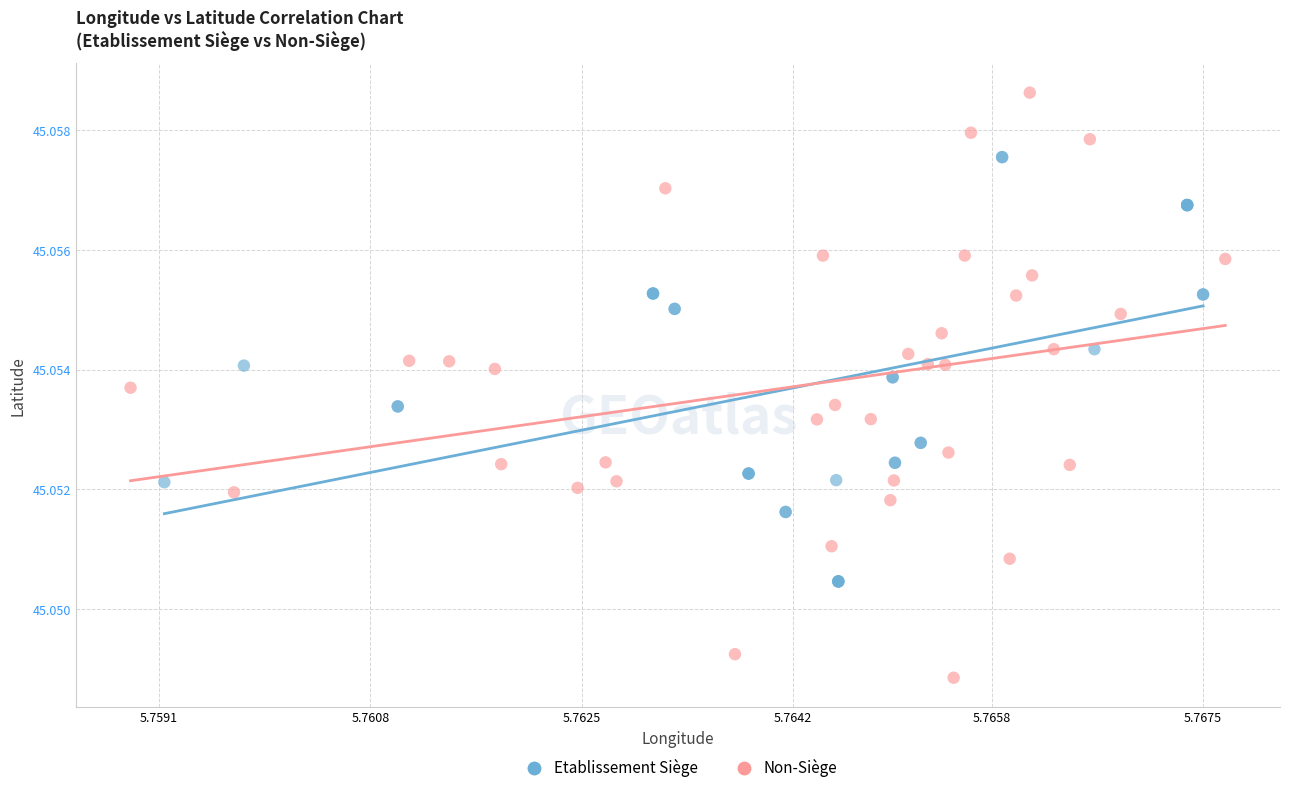

Which series has the widest spread of Y values?

Non-Siège